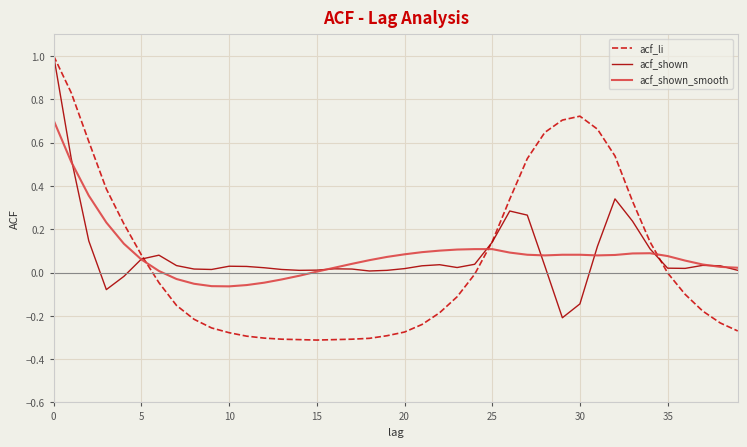

What is the maximum value shown in the chart?

1.0